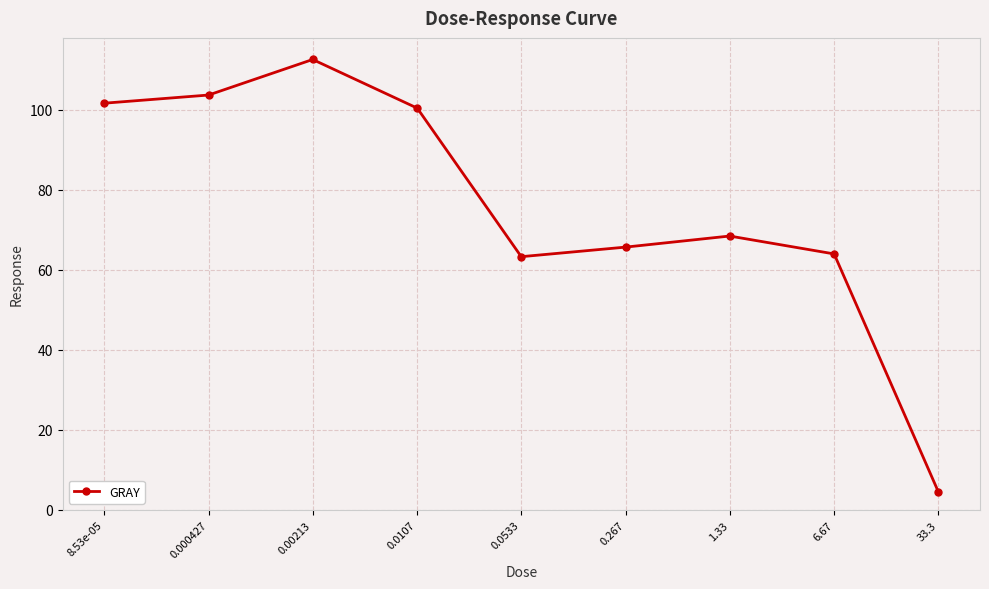

What is the ratio of the value at 0.00213 to the value at 0.267?

1.7